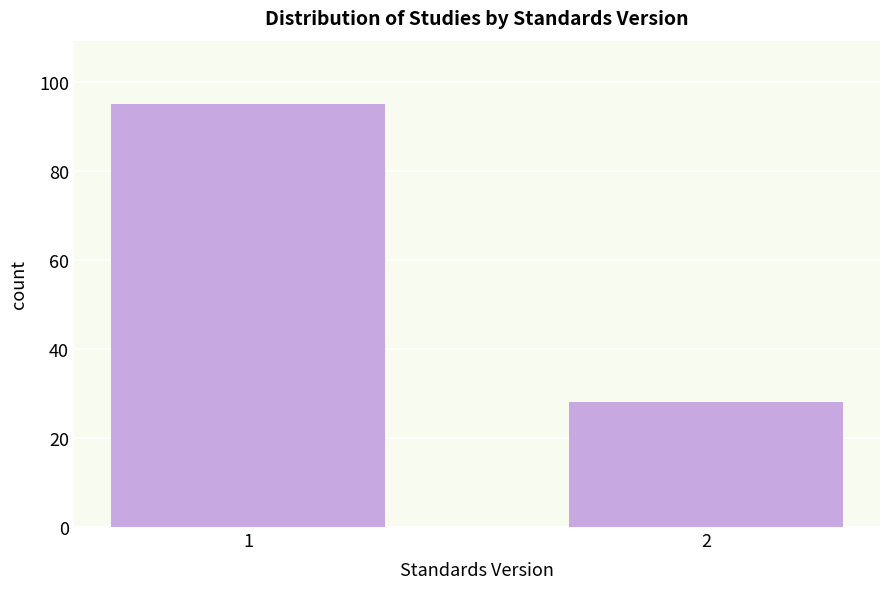

Reading left to right, extract all data points from this chart.

95	28